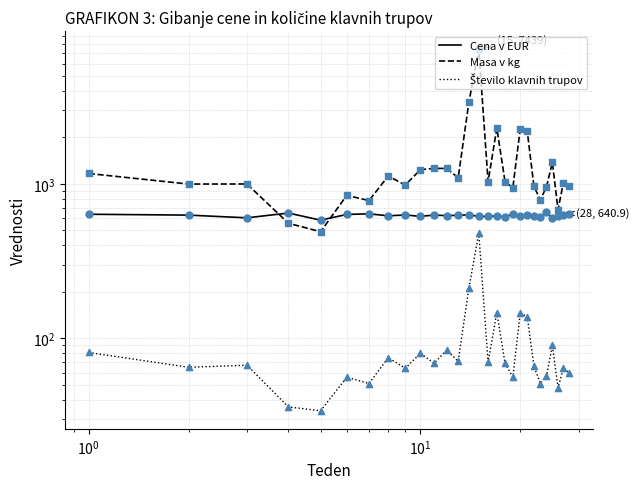

What are all the series names shown in the legend?

Cena v EUR, Masa v kg, Število klavnih trupov